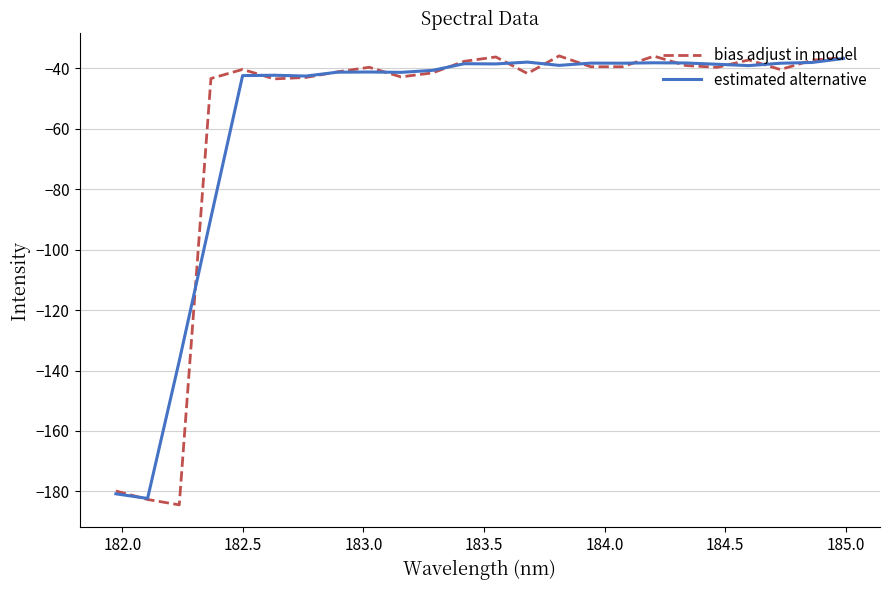

Which series has the widest spread of values?

bias adjust in model